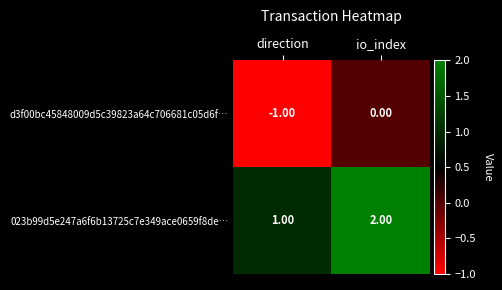

At which category is the sum across all series the highest?

io_index